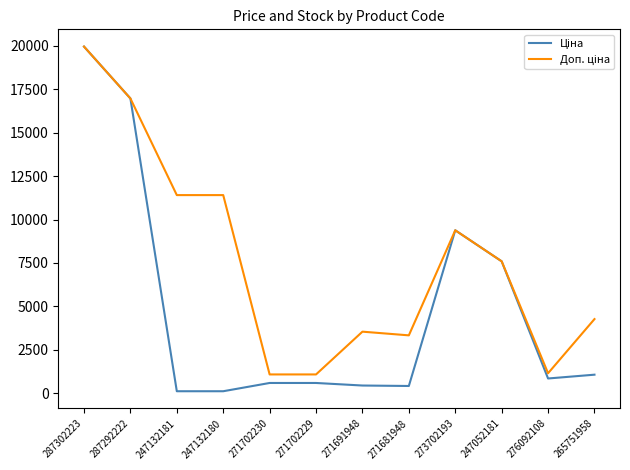

What is the greatest value displayed?

19964.2